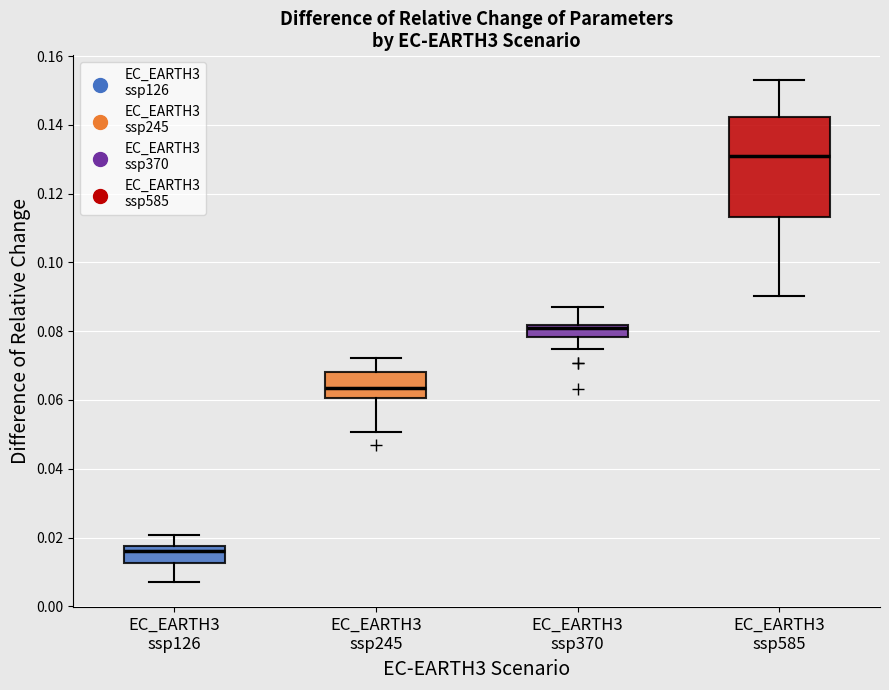

Which box has the lowest median line?

EC_EARTH3 ssp126